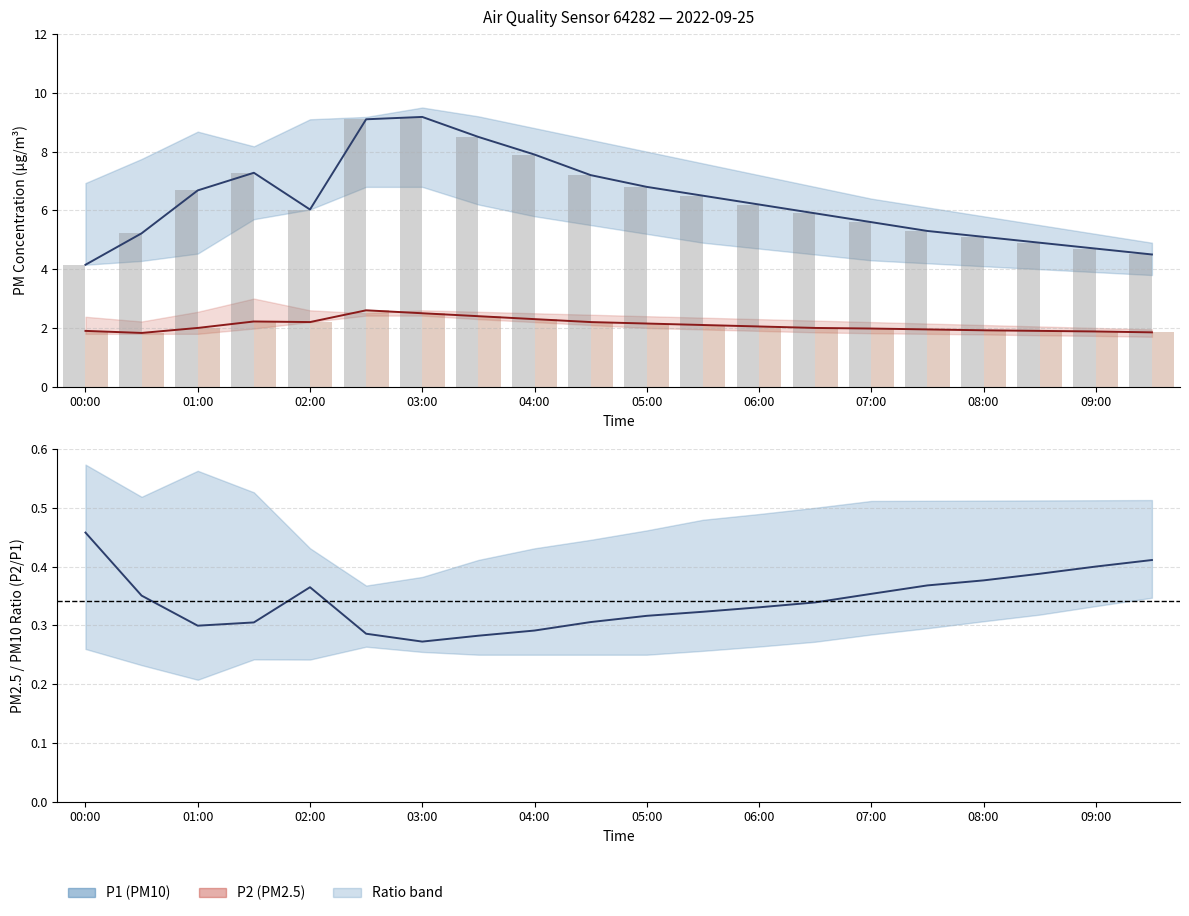

At 05:30, list the series in order from largest to smallest.

P1_upper, P1, P1_lower, P2_upper, P2, P2_lower